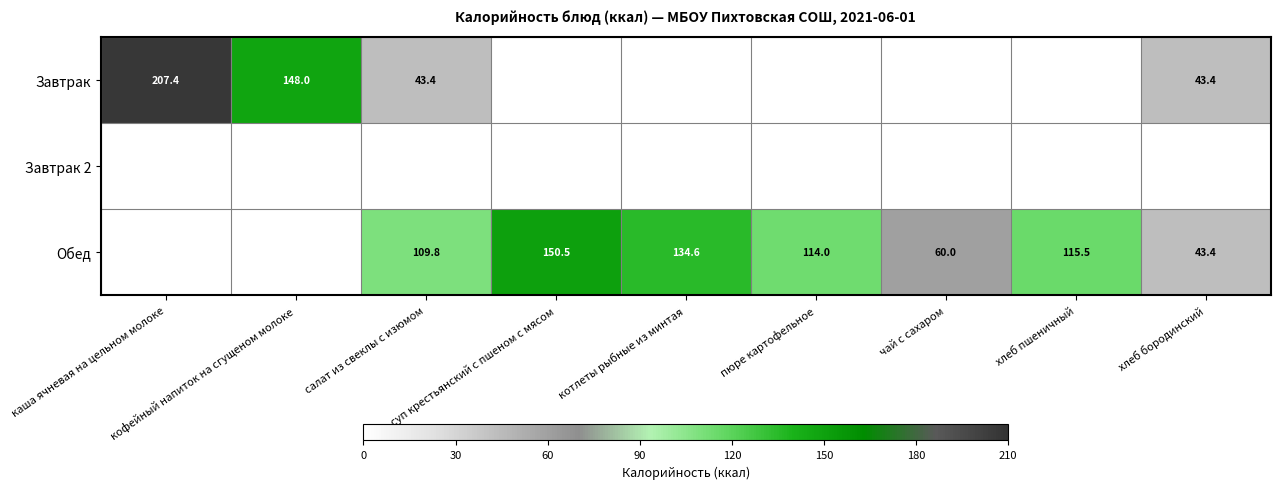

What is the sum of the Обед values at чай с сахаром and пюре картофельное?

174.0